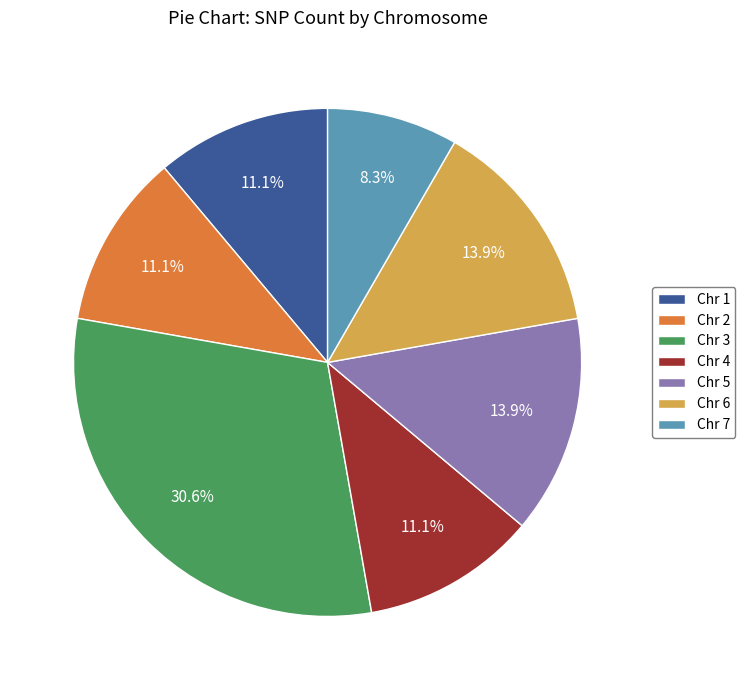

How many slices are in this pie chart?

7